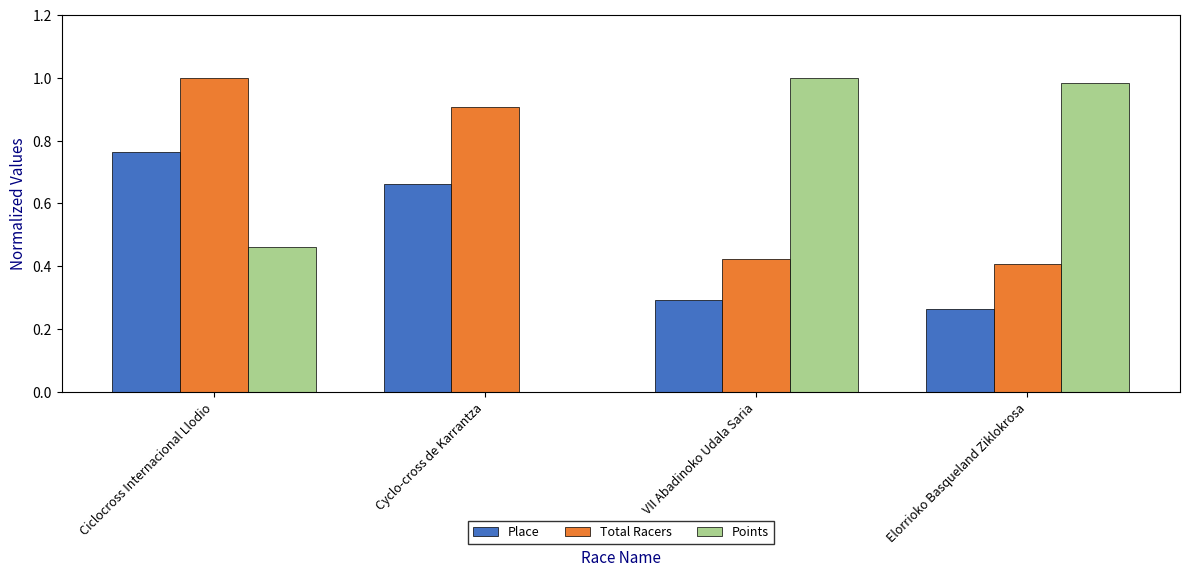

Which series has the largest range (max minus min)?

Points